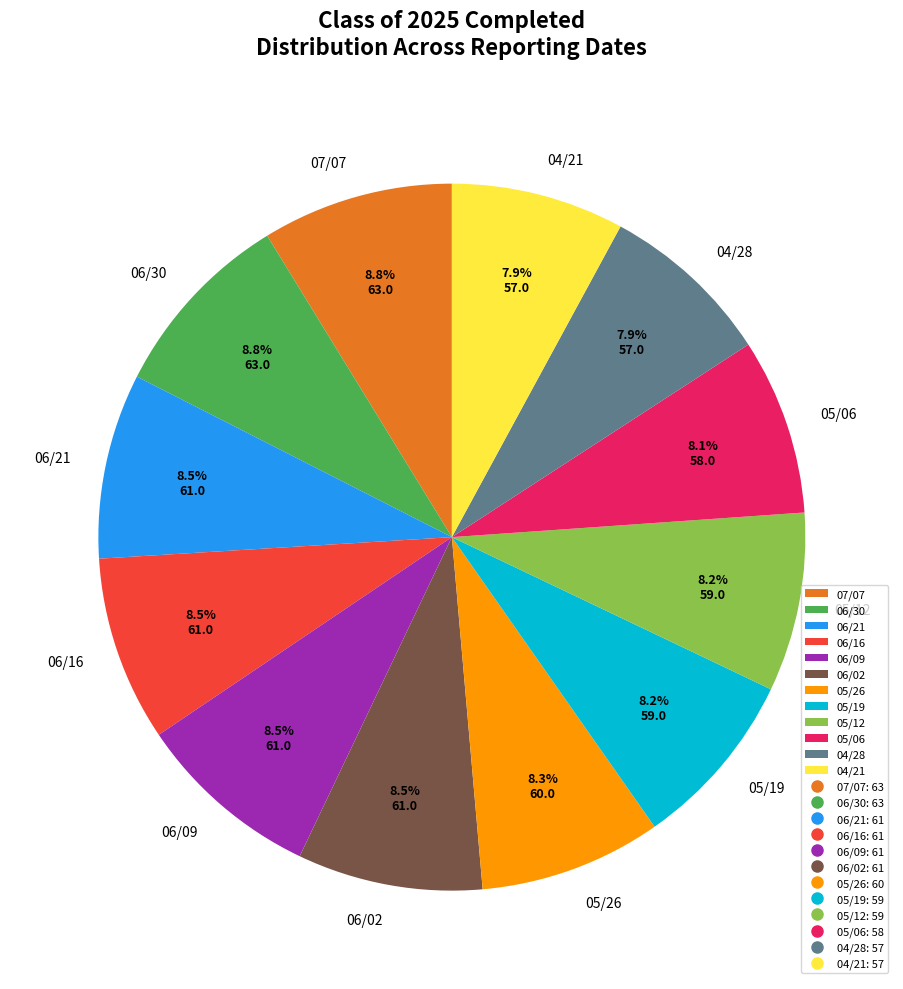

How many slices are in this pie chart?

12